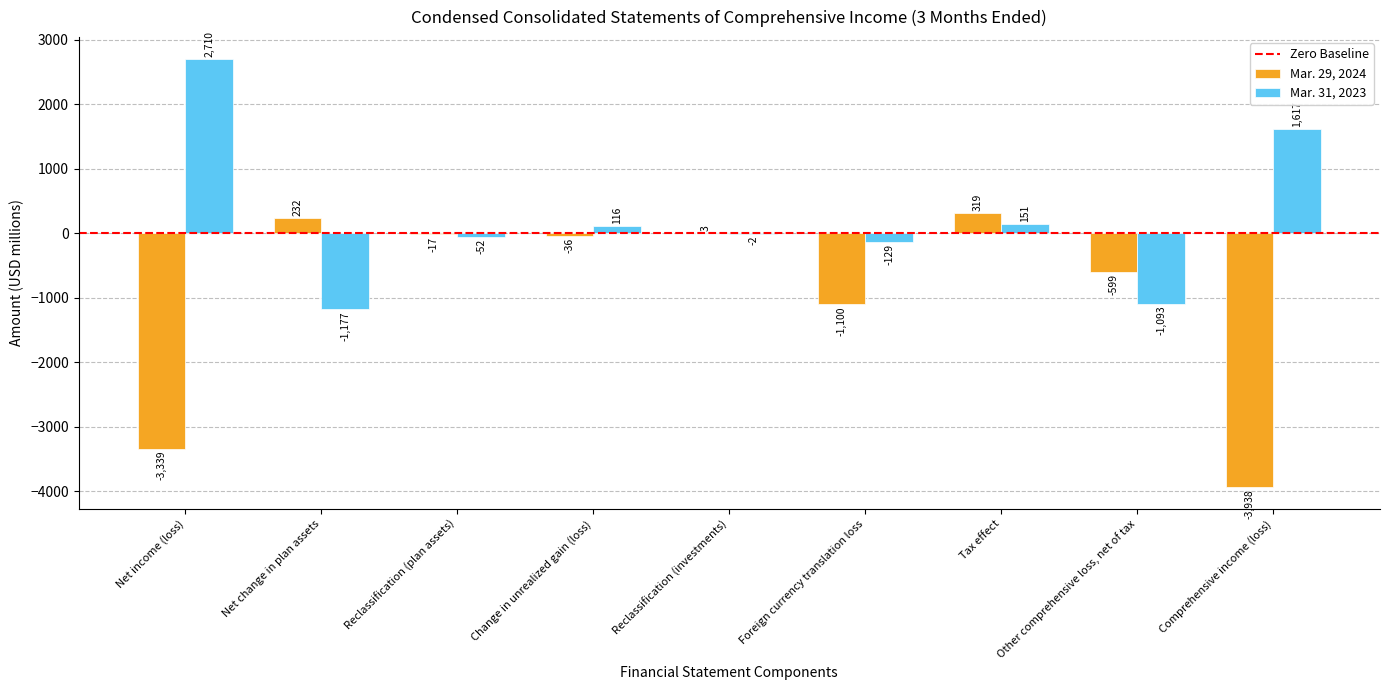

True or false: Mar. 31, 2023 has a value of 2493 at Comprehensive income (loss).

False